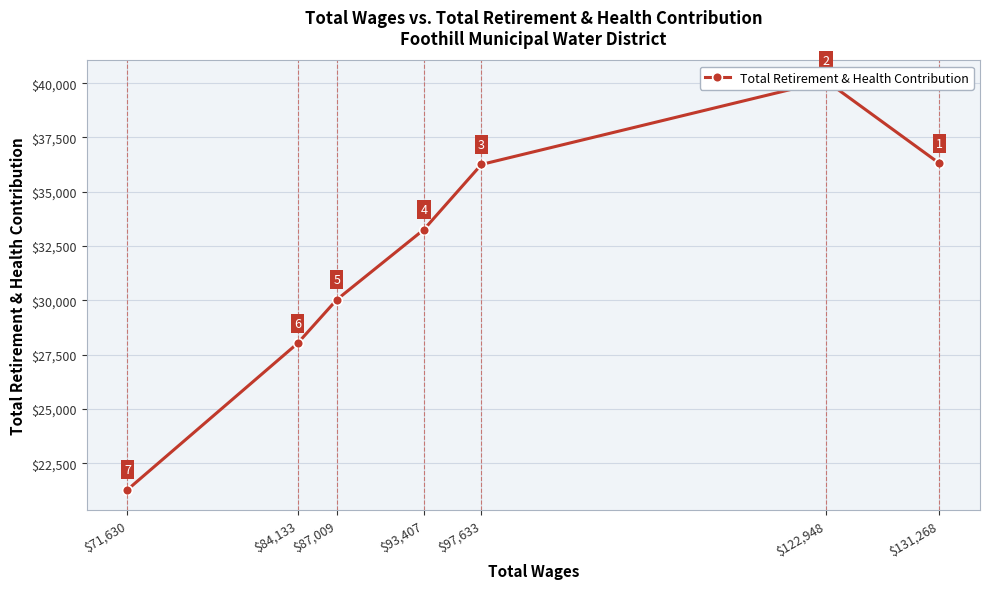

Where is the data nearest to the value 30694?

$87,009